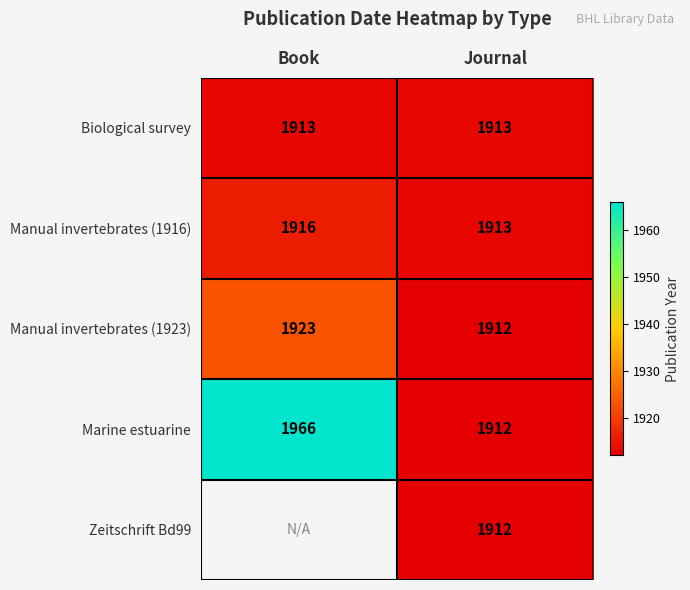

The value of Marine estuarine at Book is 1966. True or false?

True